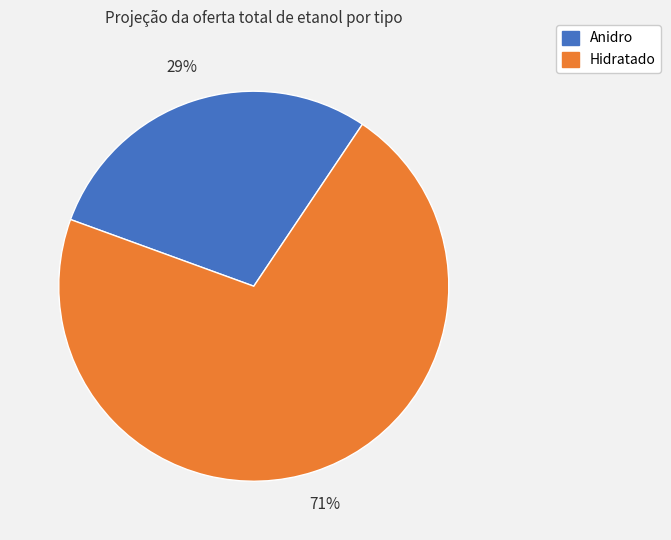

To the nearest percent, what portion does Hidratado represent?

71%